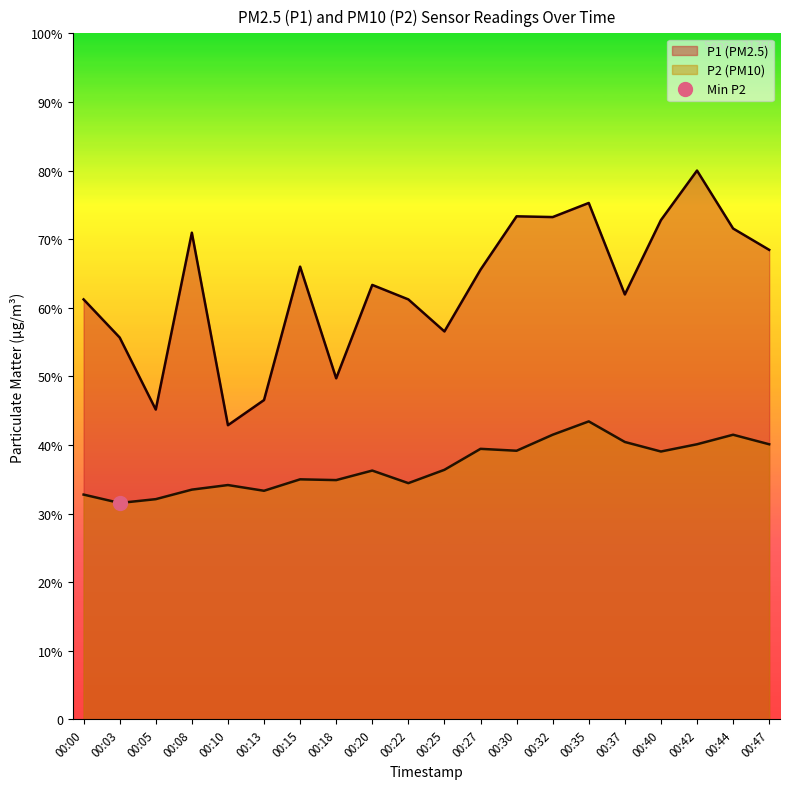

The P1 series shows 17.2 at 00:15. True or false?

False